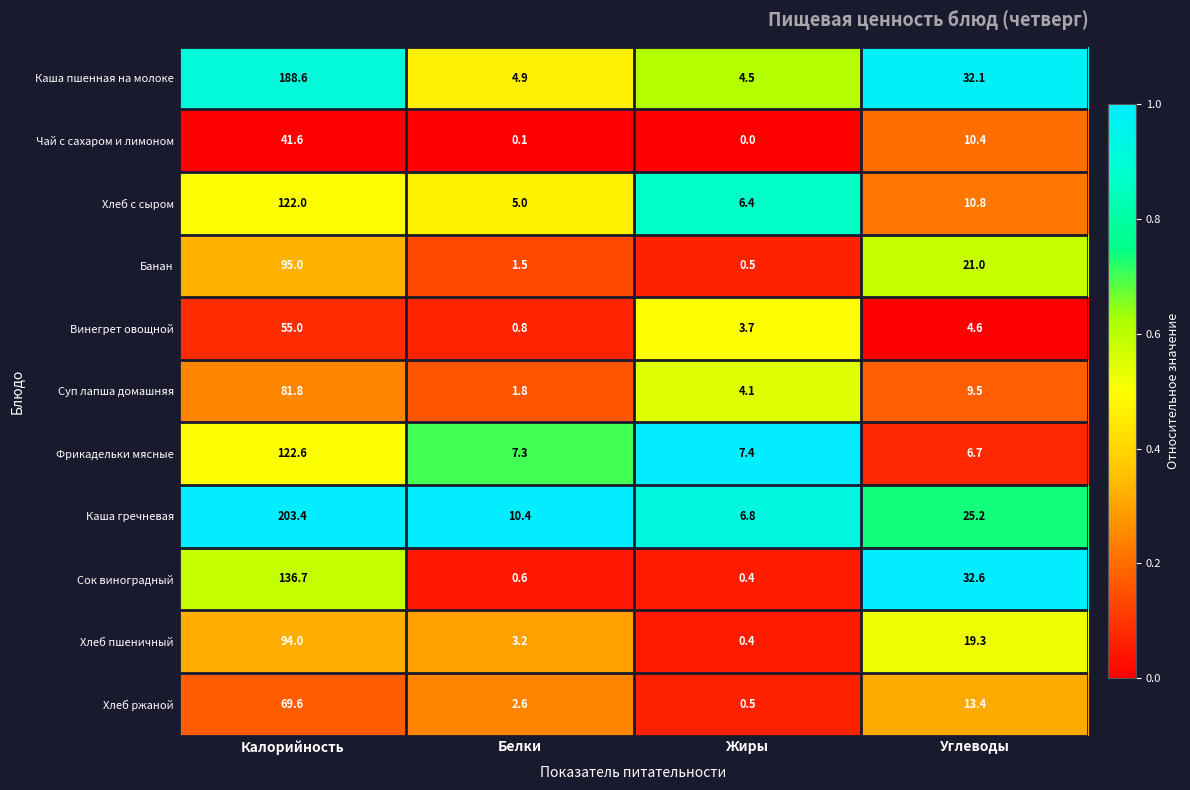

What is the difference between the maximum and second lowest values in the Суп лапша домашняя series?

77.7